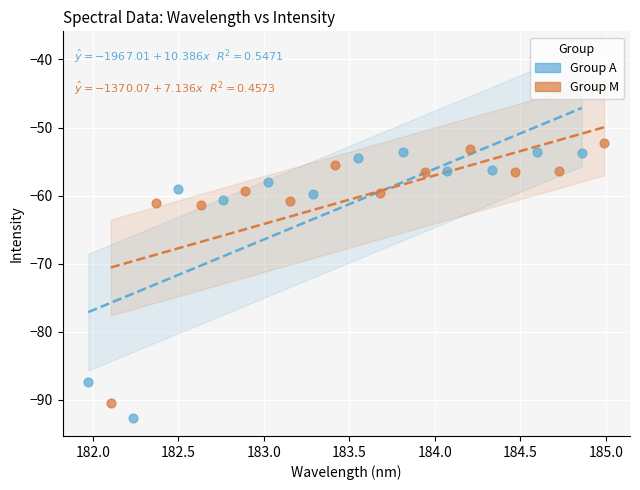

Which series contains the highest Y value?

Group M